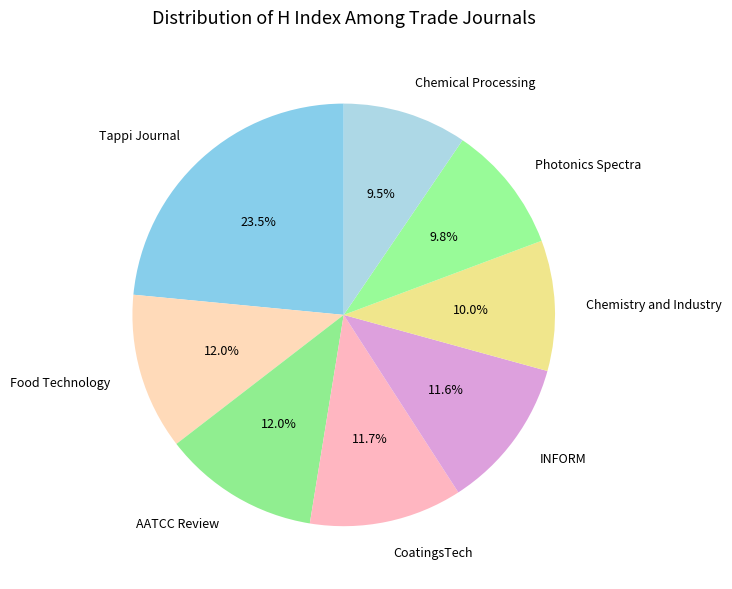

What is the ratio of the value at Chemistry and Industry to the value at CoatingsTech?

0.9